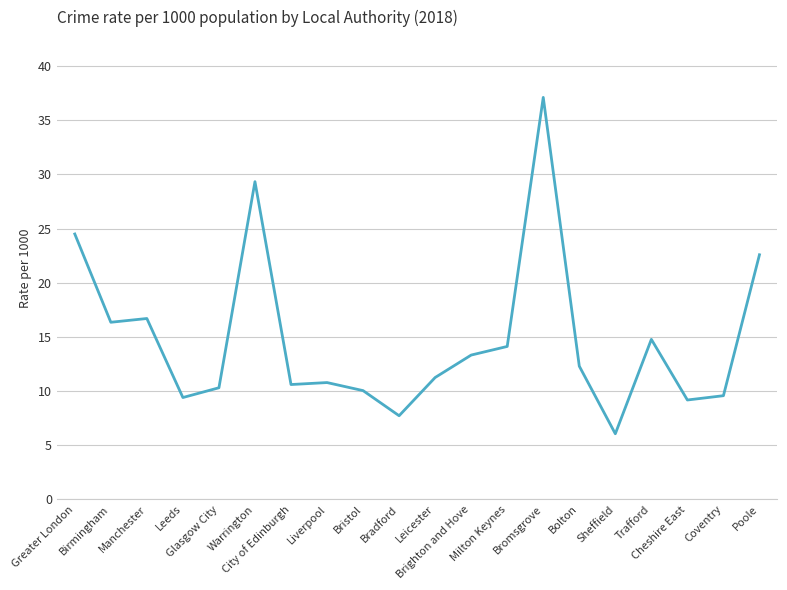

What is the maximum value shown in the chart?

37.1